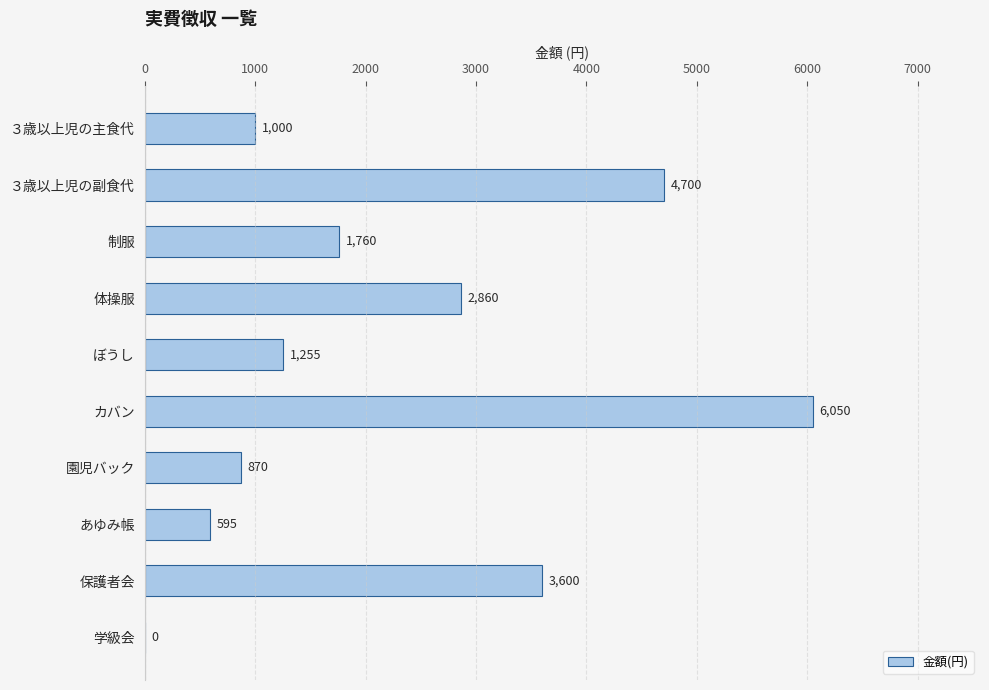

What is the average value?

2269